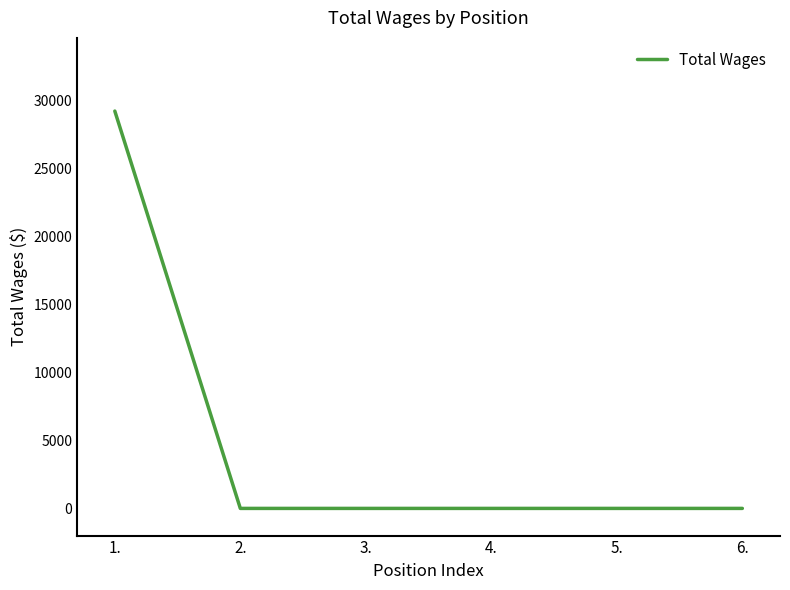

The chart shows a value of 0 at 6.. True or false?

True